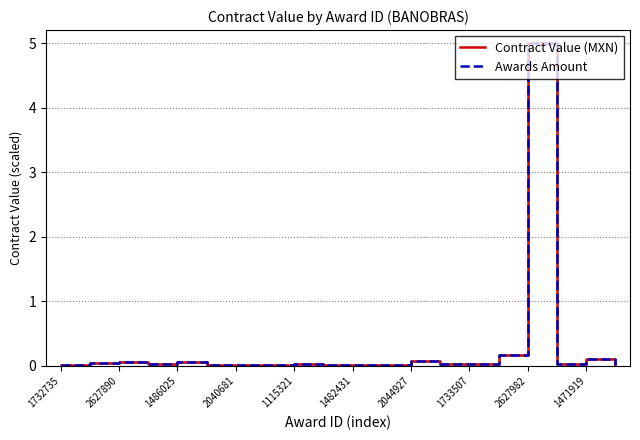

Is this an area chart (filled region under the line)?

No